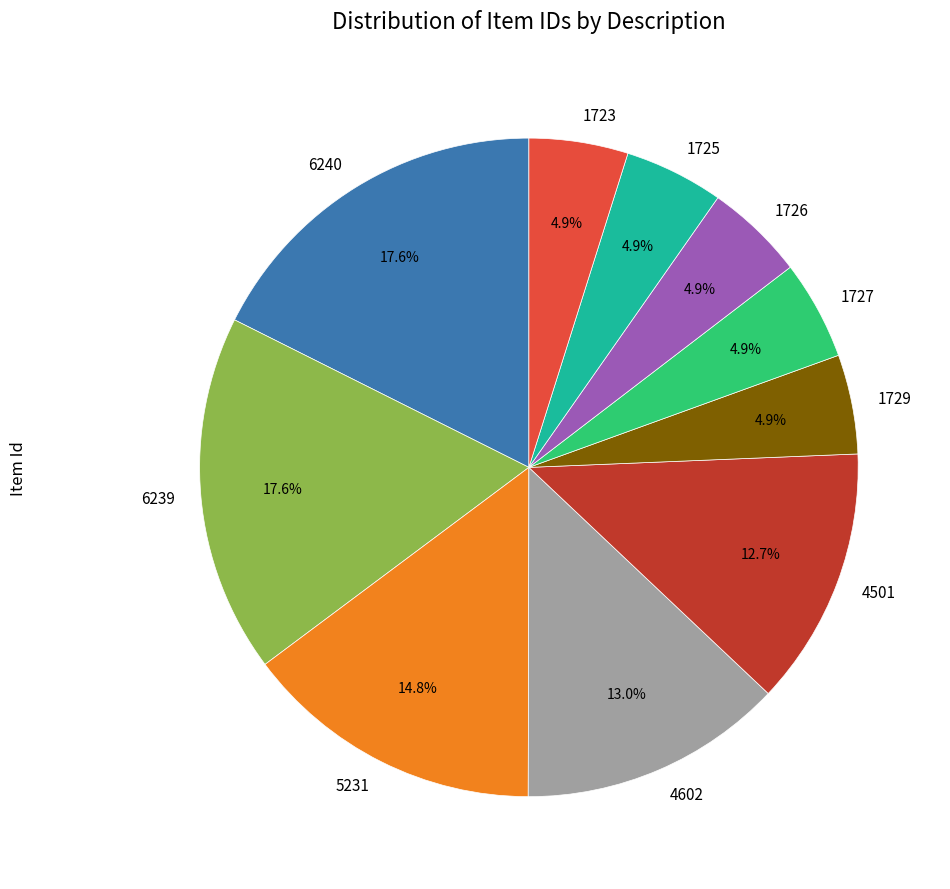

What percentage is NOT represented by 1727?

95.1%